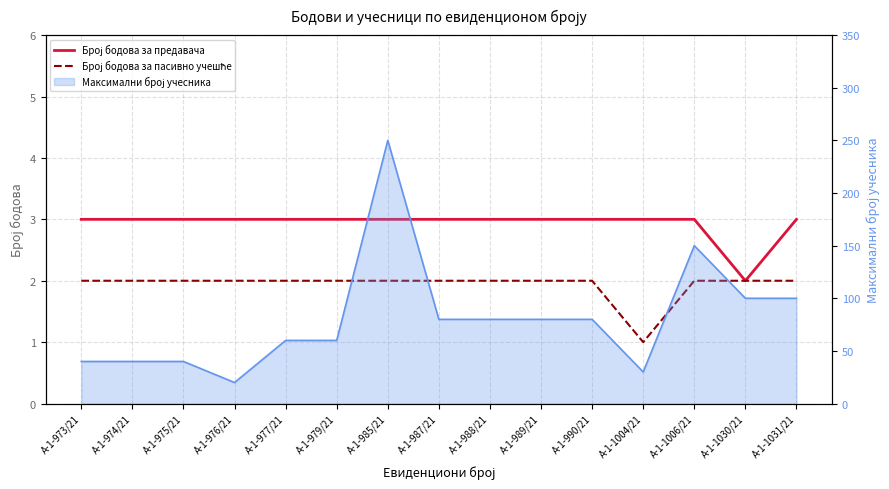

How many interior local valleys does the Број бодова за предавача series have?

1